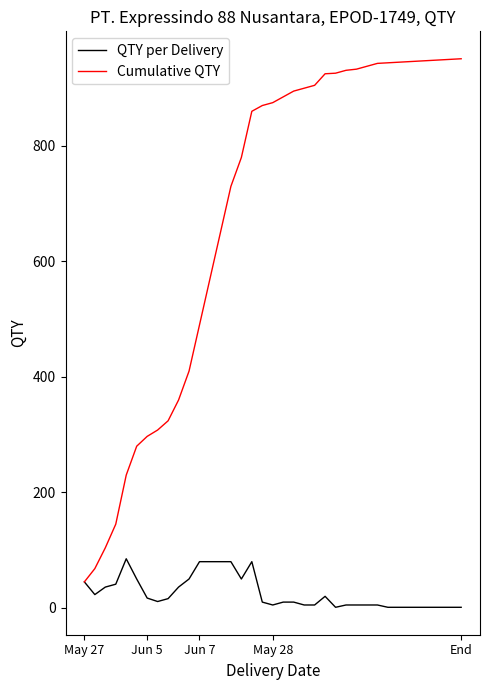

What is the highest value of the Cumulative QTY series?

951